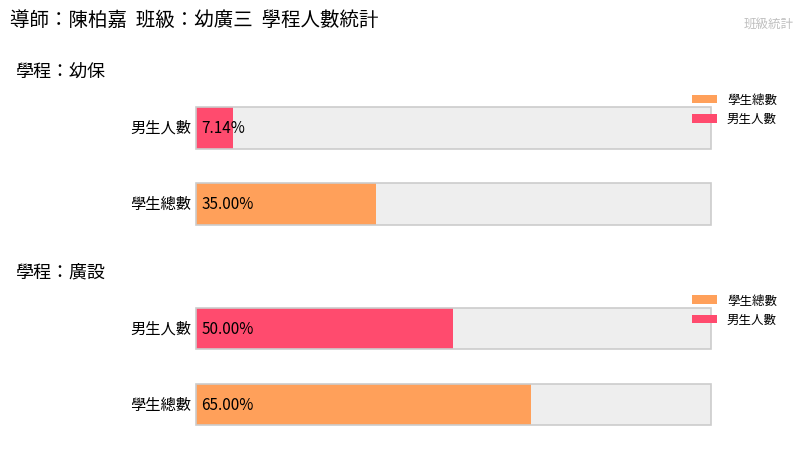

True or false: 廣設 has a value of 13 at 廣設.

True